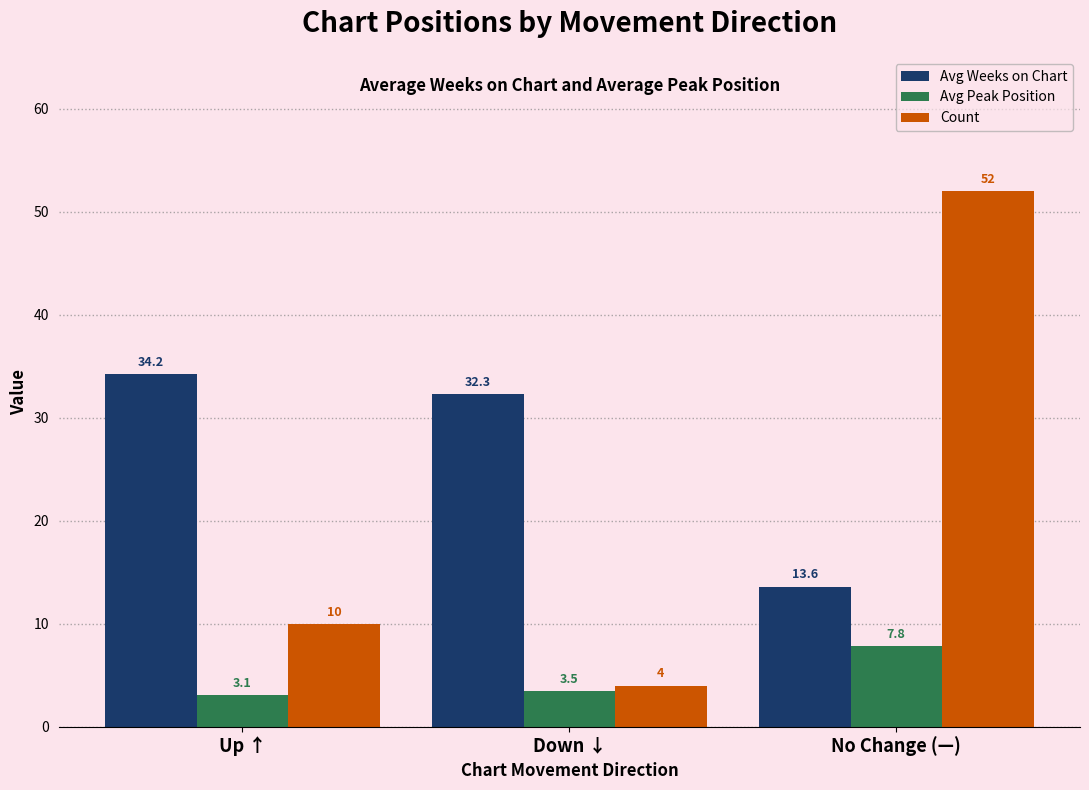

Is it true that Avg Weeks on Chart equals 32.3 at Down ↓?

True